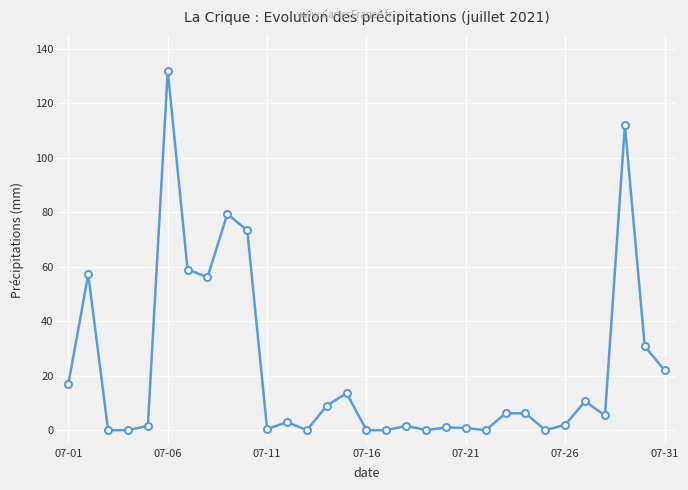

True or false: there are more than 0 points higher than both neighbors.

True